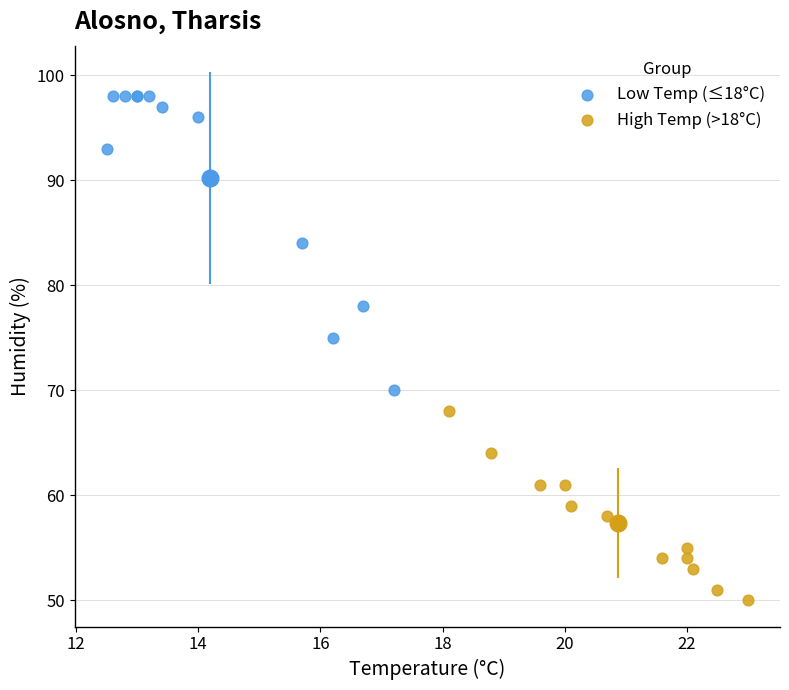

Which series contains the lowest Y value?

High Temp (>18°C)